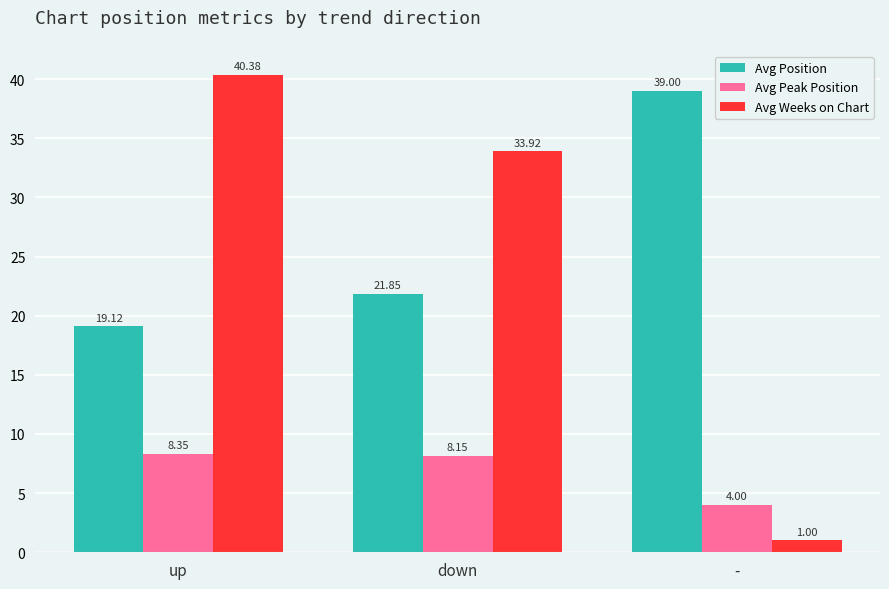

Which series has the largest total across all categories?

Avg Position